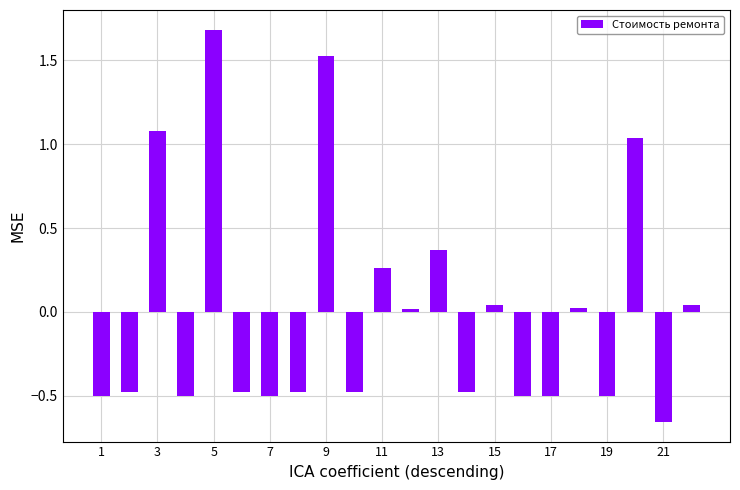

What is the value of the 6th bar from the left?

-0.5